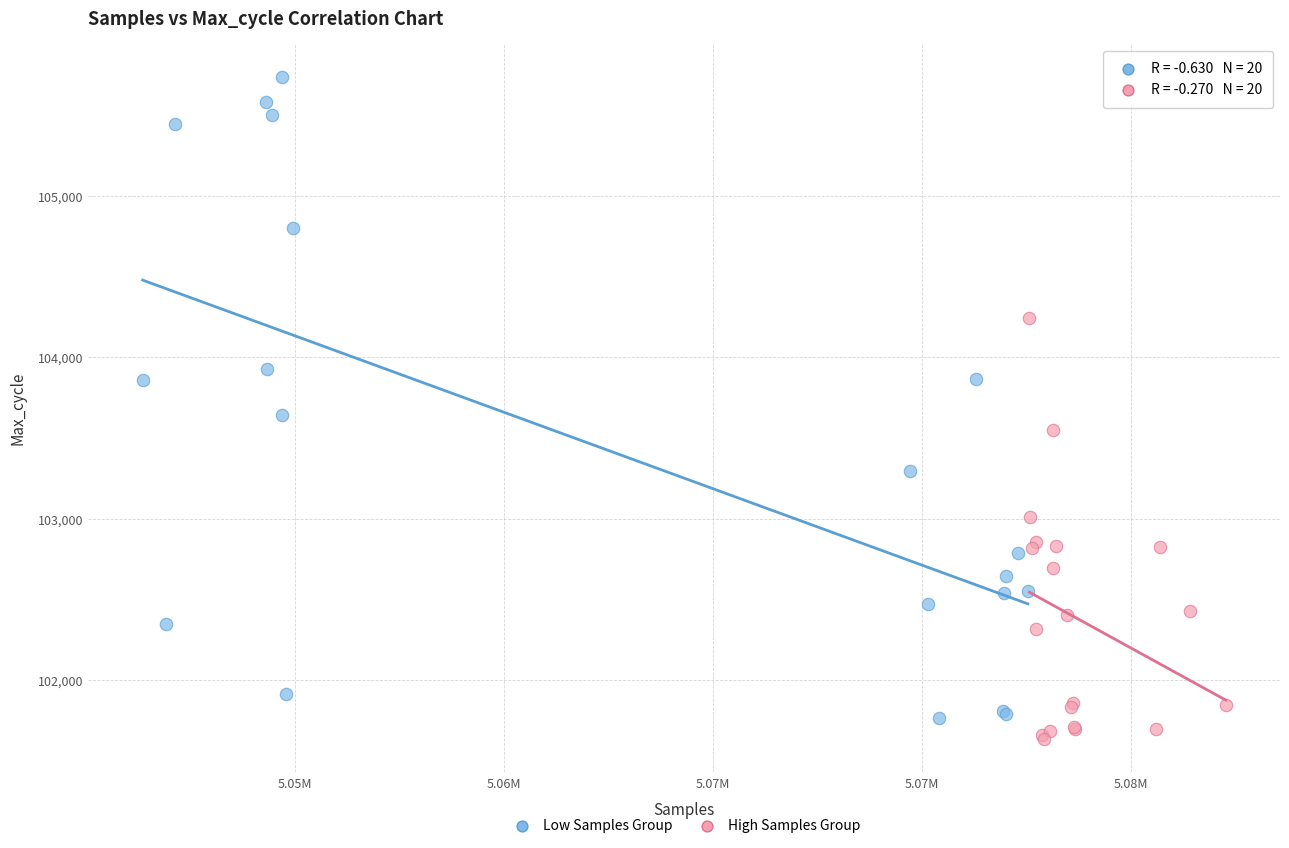

Which series reaches the maximum Y coordinate?

Low Samples Group